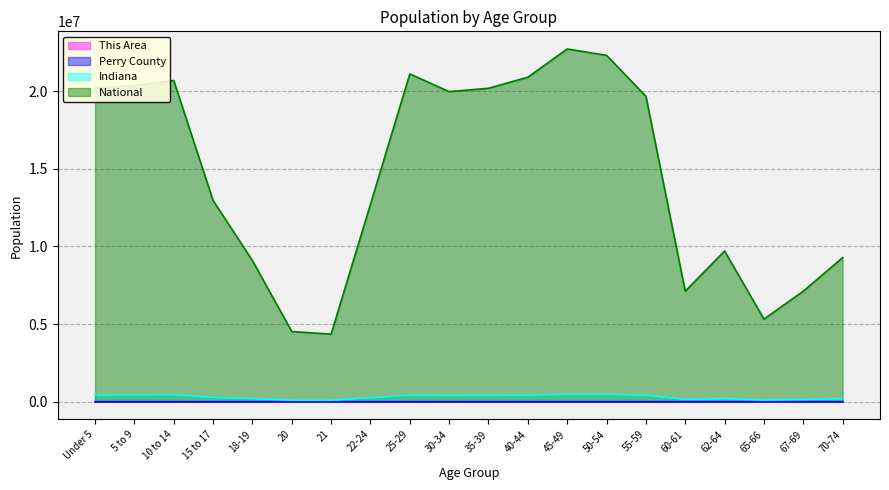

Is the value of This Area at 62-64 greater than the value of Perry County at 25-29?

No